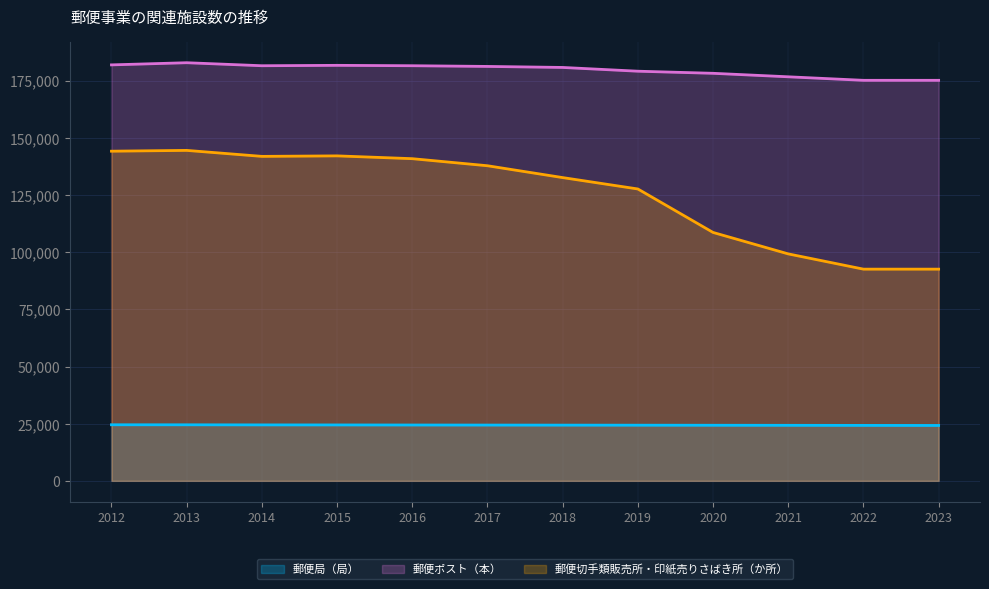

True or false: 郵便局（局） and 郵便ポスト（本） intersect in this chart.

False